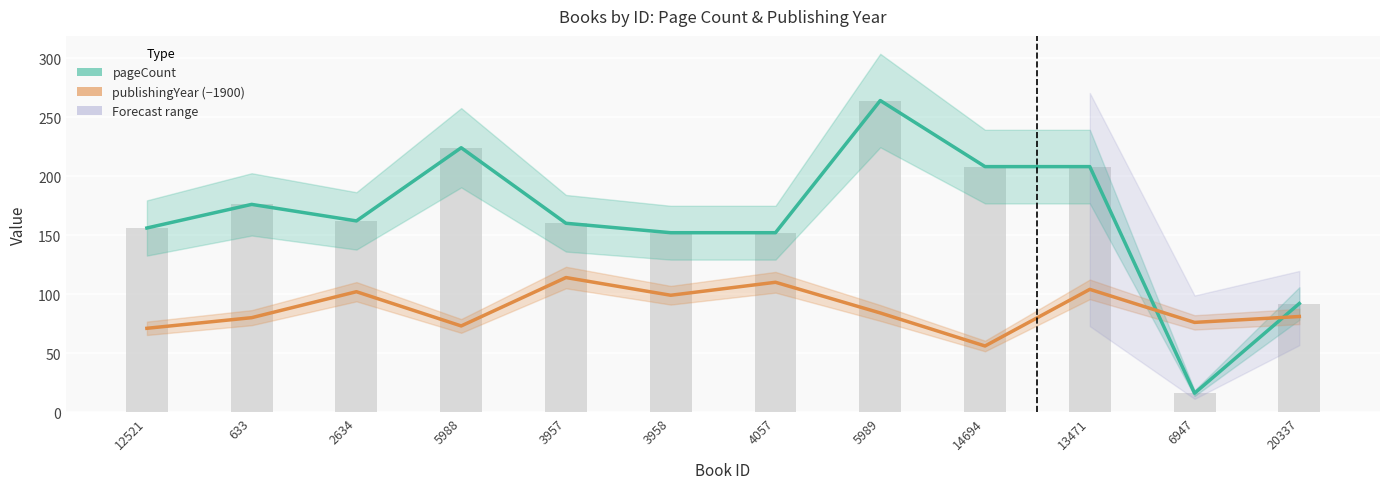

Are the bars horizontal?

No